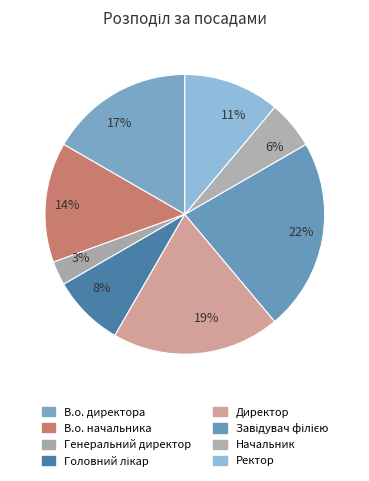

To the nearest percent, what portion does Директор represent?

19%